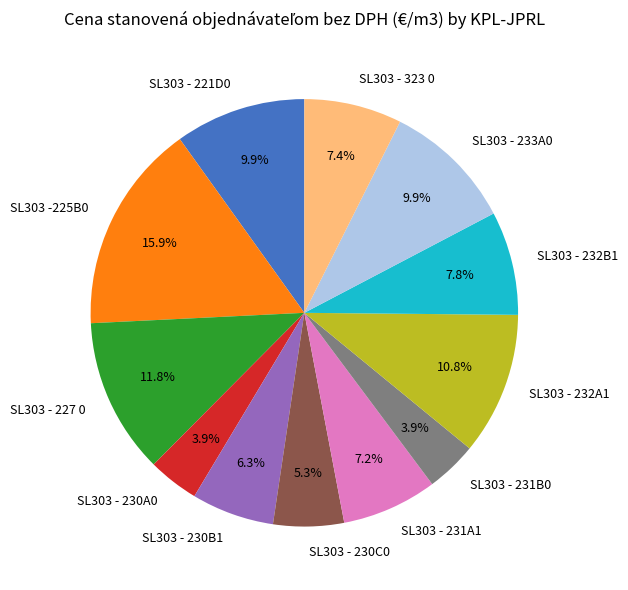

What percentage is the SL303 - 231B0 slice, to the nearest percent?

4%